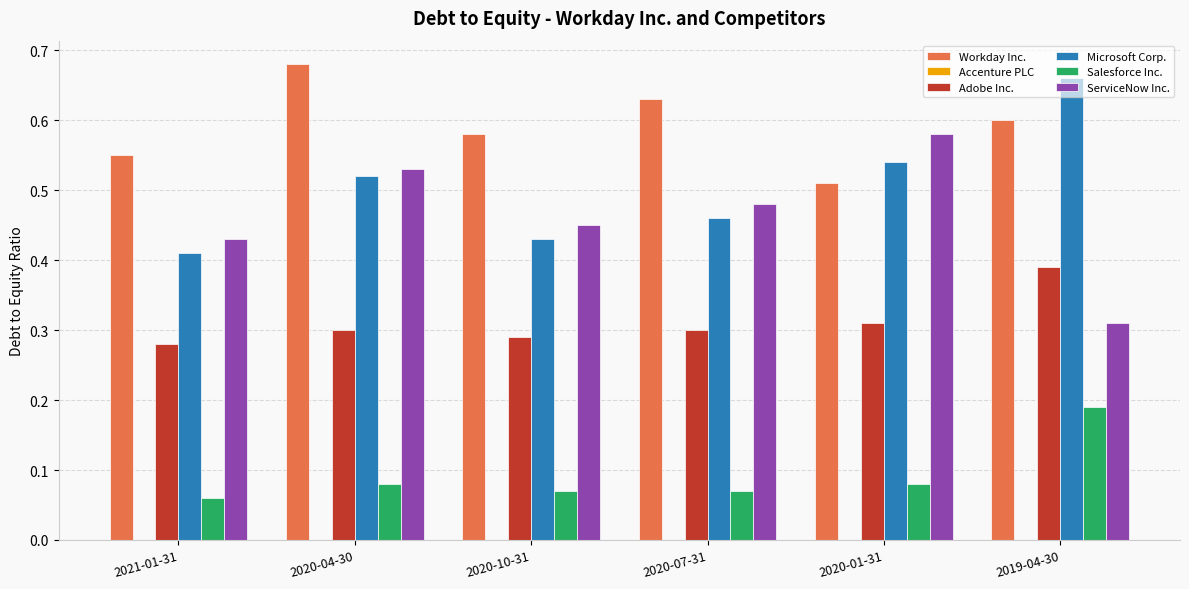

True or false: Workday Inc. has a value of 0.6 at 2020-07-31.

True